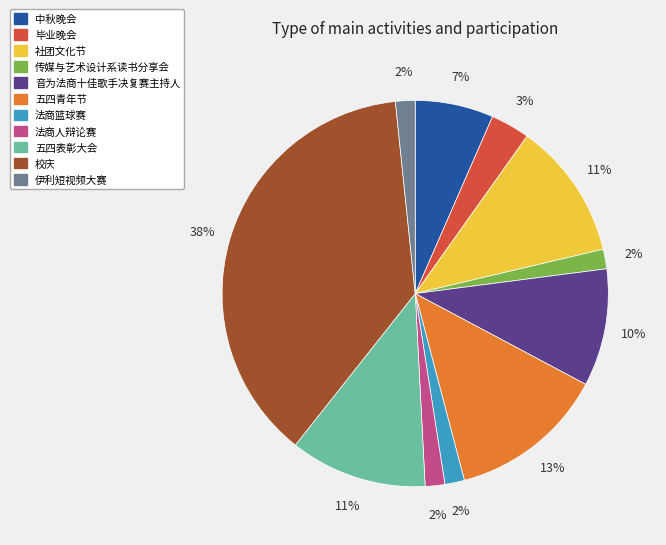

To the nearest percent, what portion does 音为法商十佳歌手决复赛主持人 represent?

10%